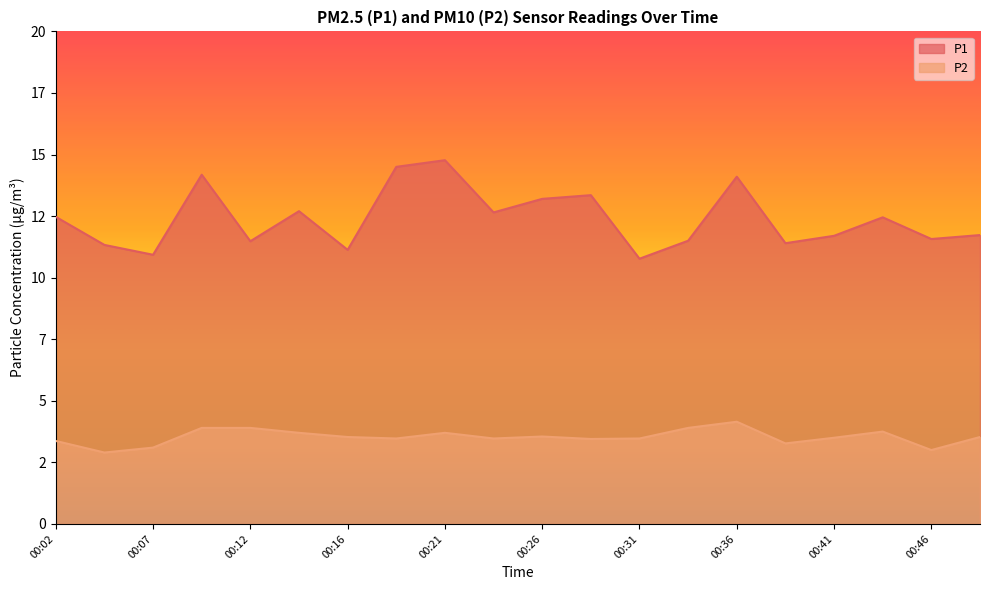

True or false: P1 and P2 intersect in this chart.

False